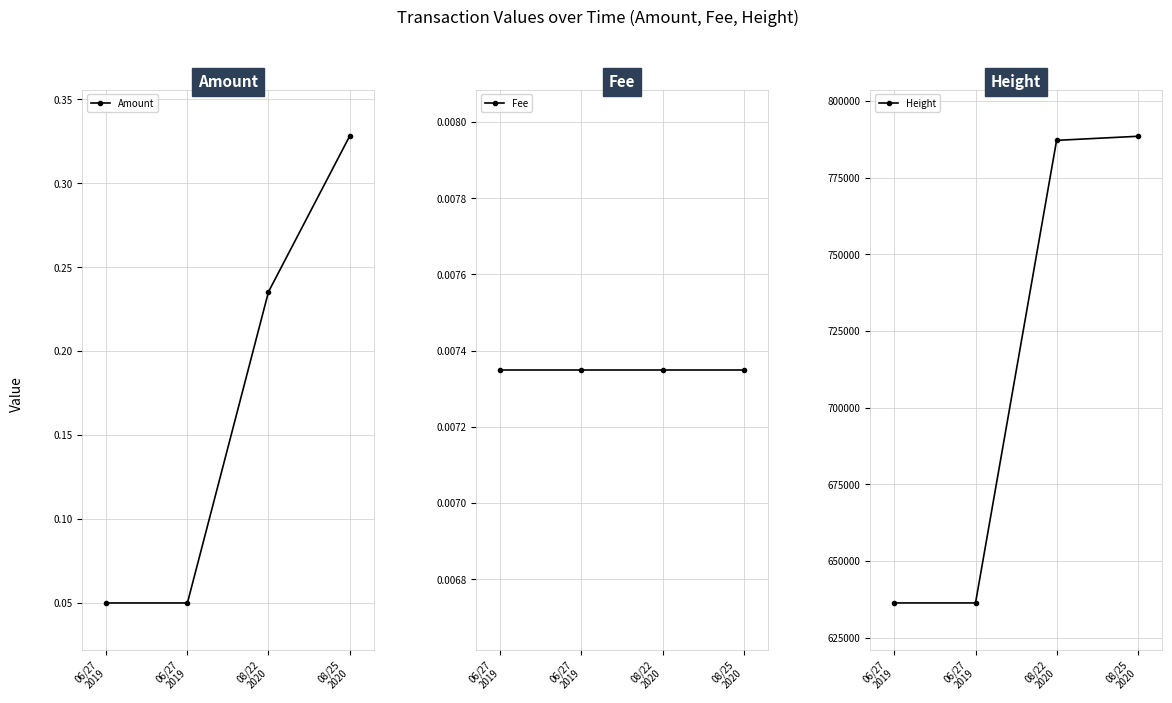

Which category has the lowest value in the Height series?

06/27
2019